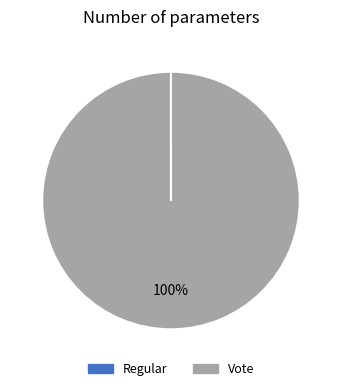

To the nearest percent, what percentage of the pie is Vote?

100%